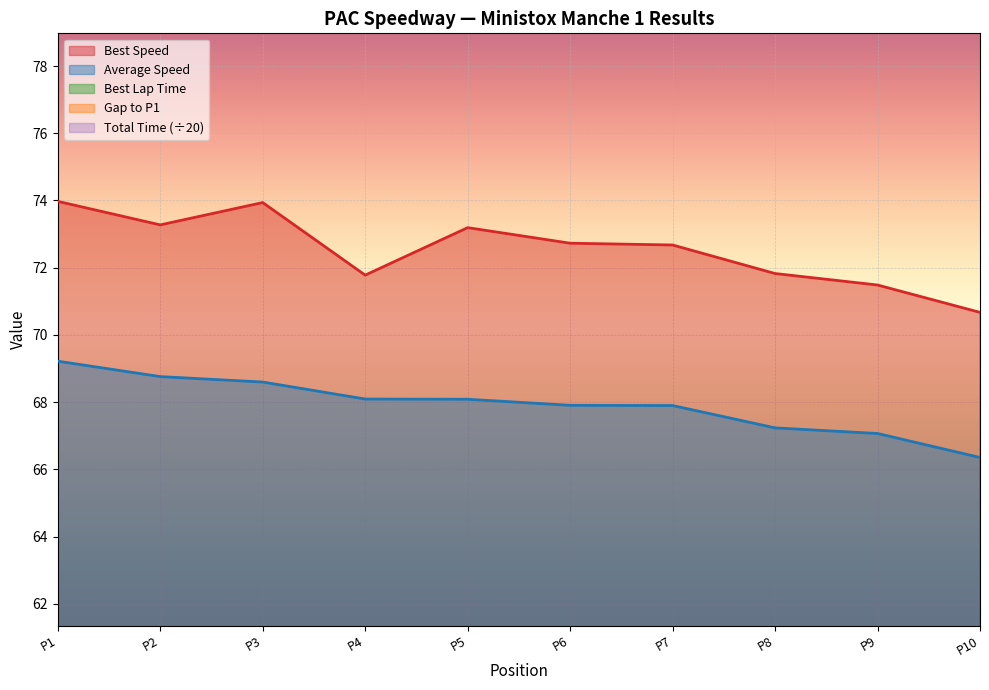

True or false: Average Speed has more than 0 interior local peaks.

False